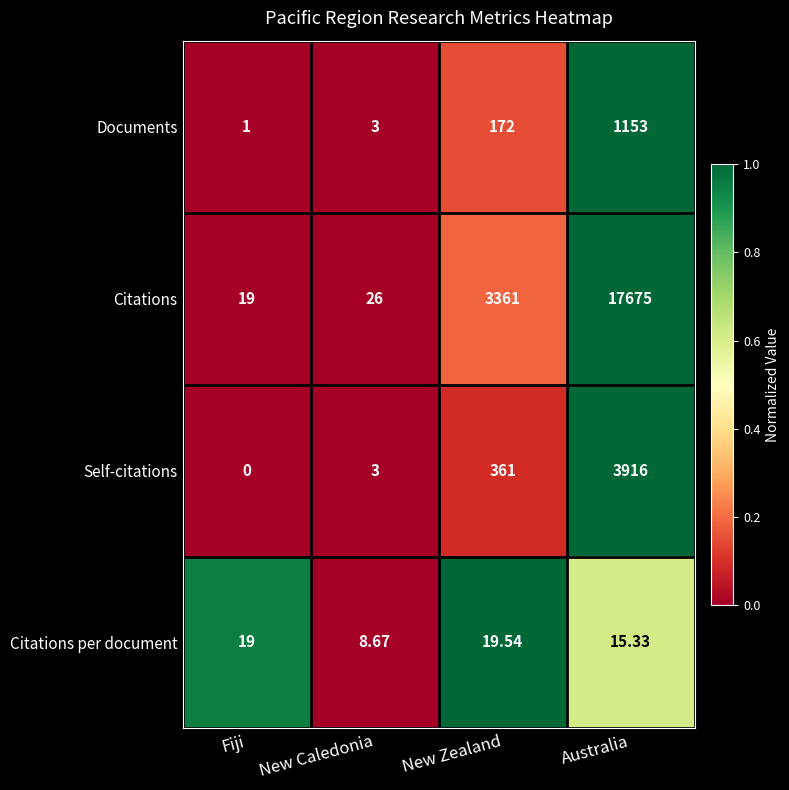

At which category does the chart reach its minimum across all series?

Fiji